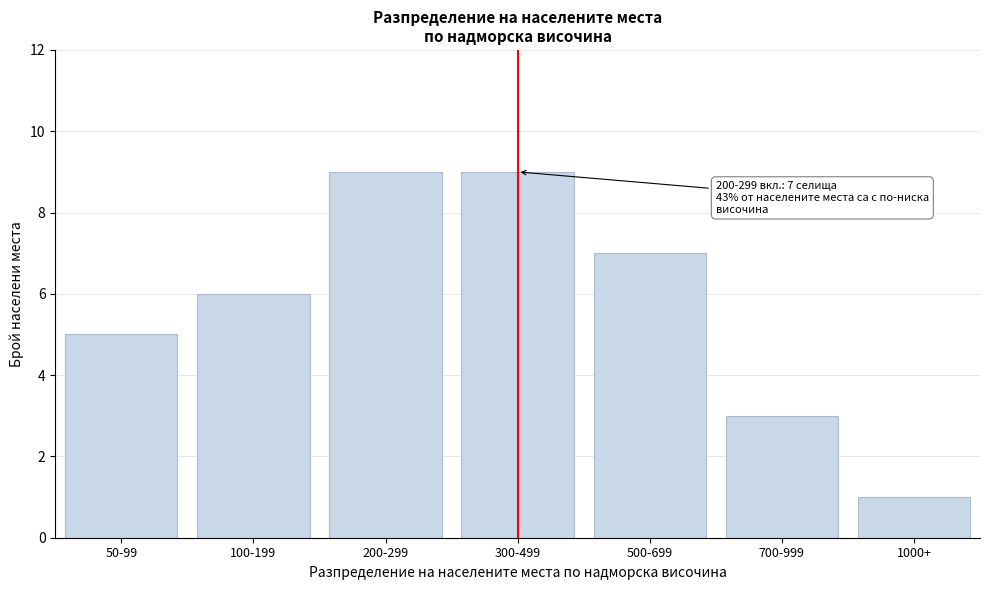

Reading left to right, transcribe all the data shown in this chart.

50-99=5	100-199=6	200-299=9	300-499=9	500-699=7	700-999=3	1000+=1